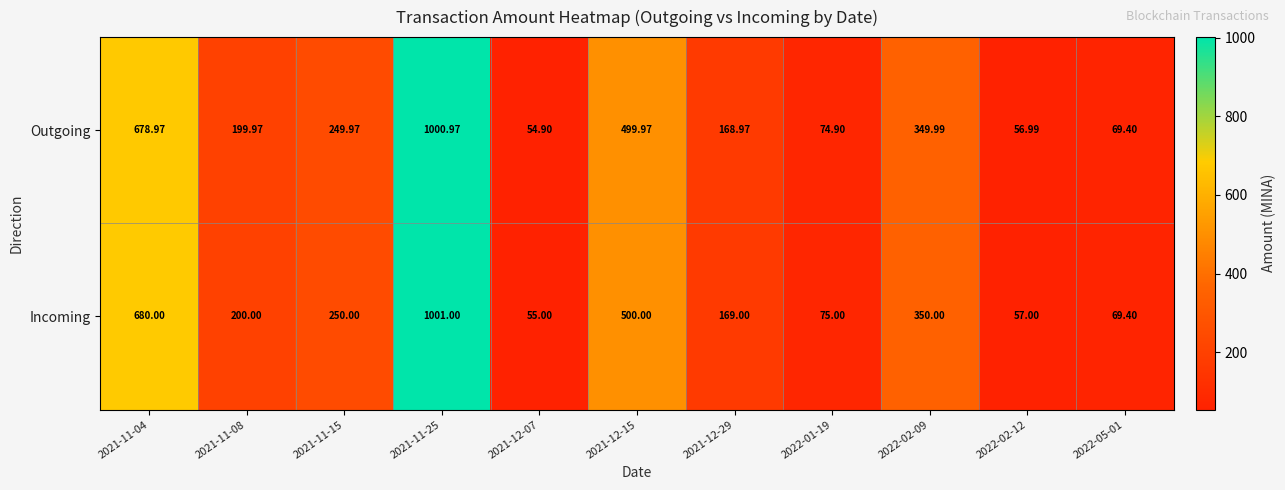

Which series changed the most between 2021-12-29 and 2022-02-12?

Incoming